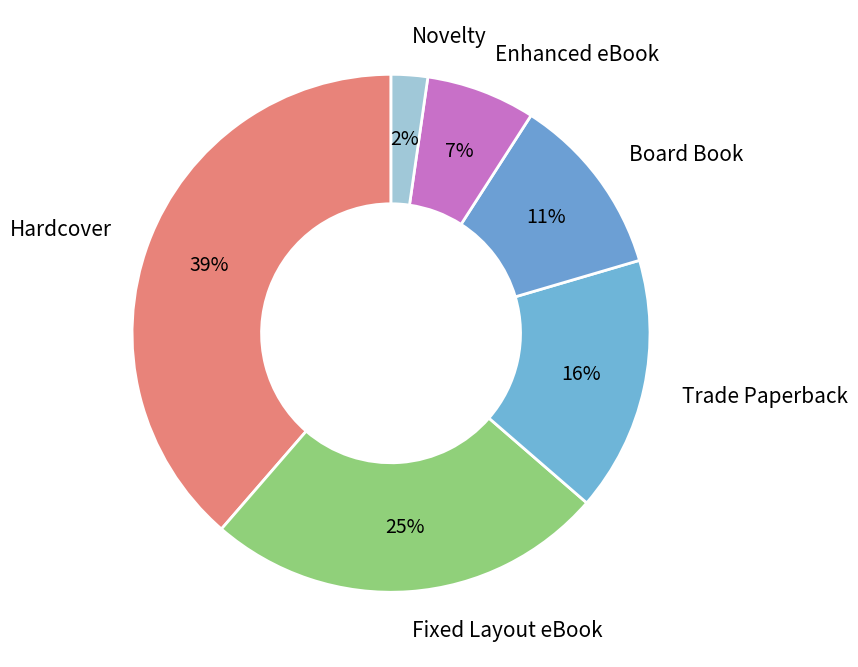

What percentage is the Hardcover slice, to the nearest percent?

39%